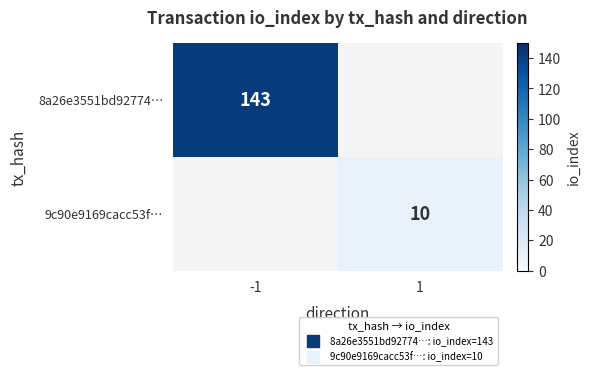

Between 1 and -1, which is larger?

-1